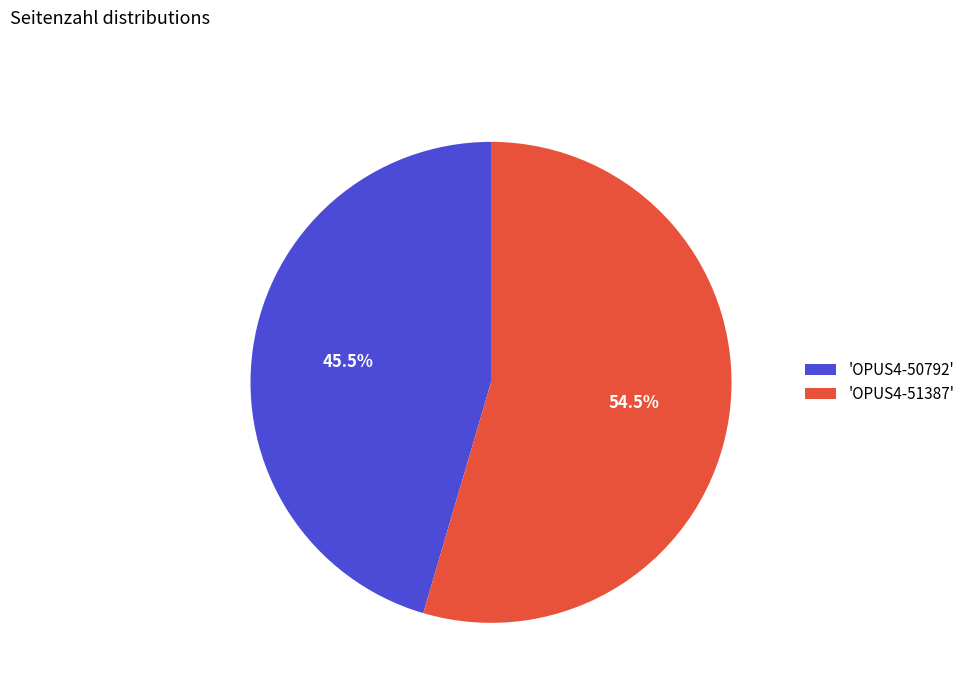

Rank the categories by value from highest to lowest.

'OPUS4-51387', 'OPUS4-50792'